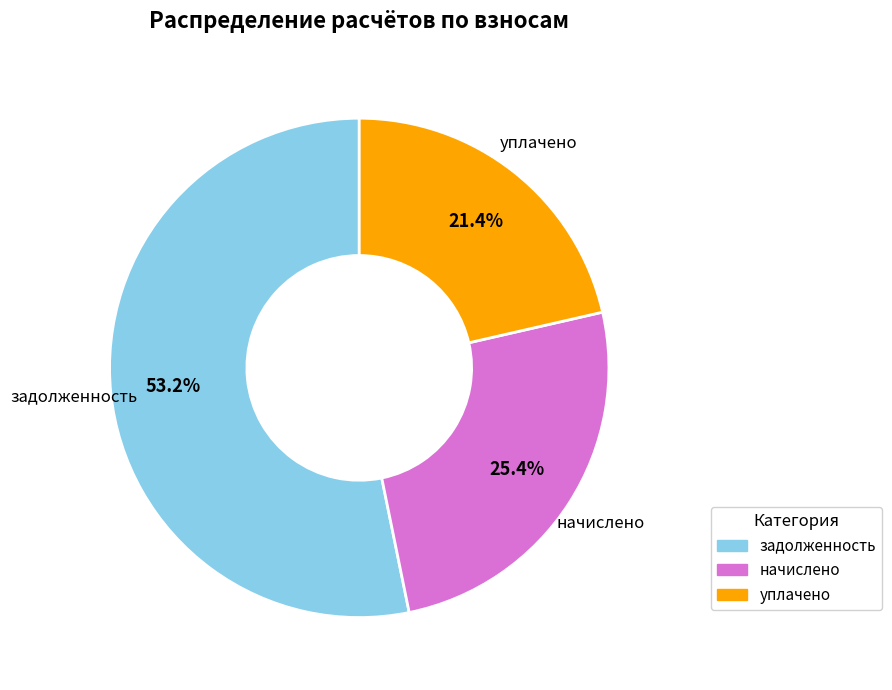

To the nearest percent, what is the average slice percentage?

33%